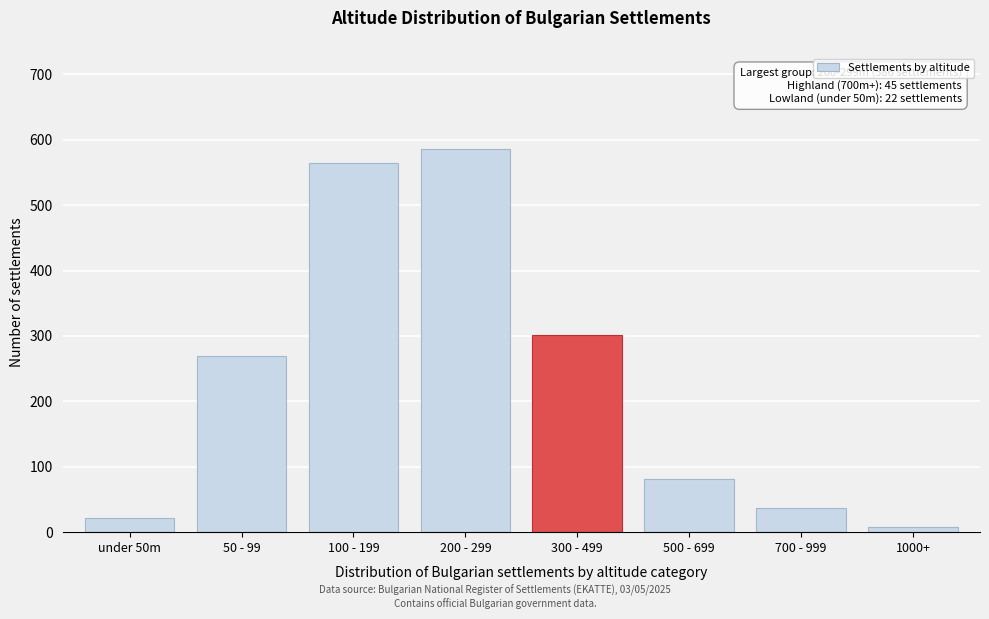

Reading left to right, extract all data points from this chart.

under 50m=22	50 - 99=270	100 - 199=565	200 - 299=586	300 - 499=302	500 - 699=82	700 - 999=37	1000+=8